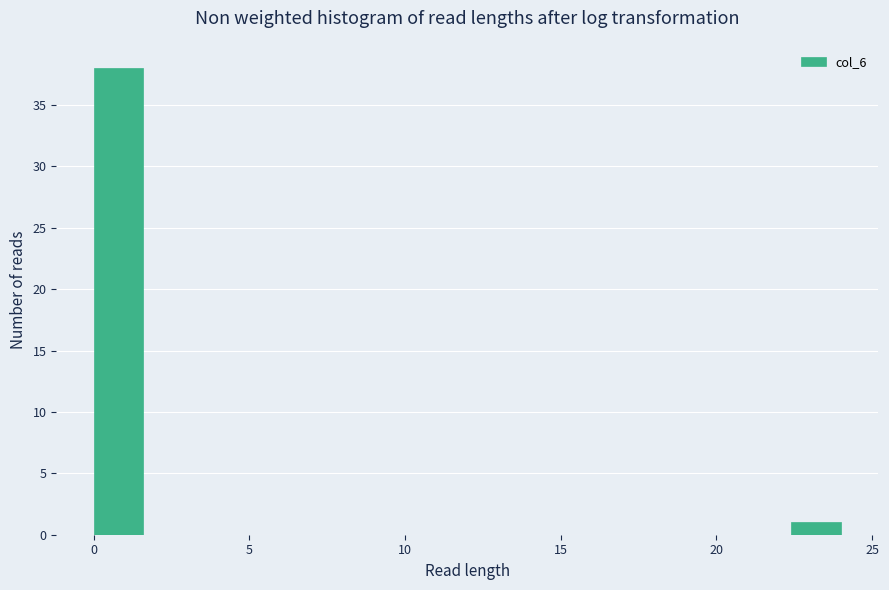

Around what value on the x-axis is the tallest bar? Give the approximate position of its centre, as read against the axis.

1.0